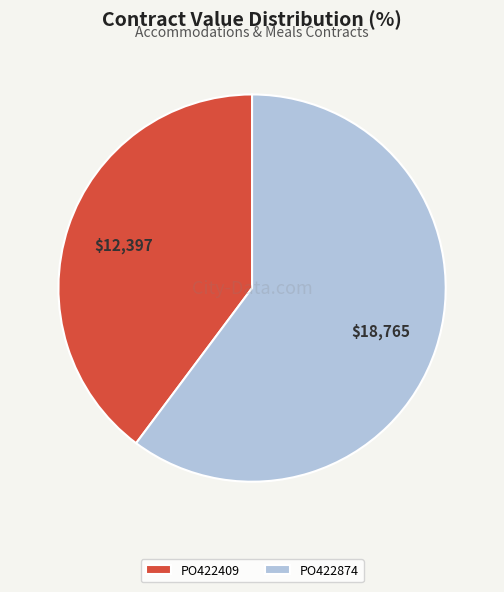

Do PO422874 and PO422409 together represent more than half of the pie?

Yes